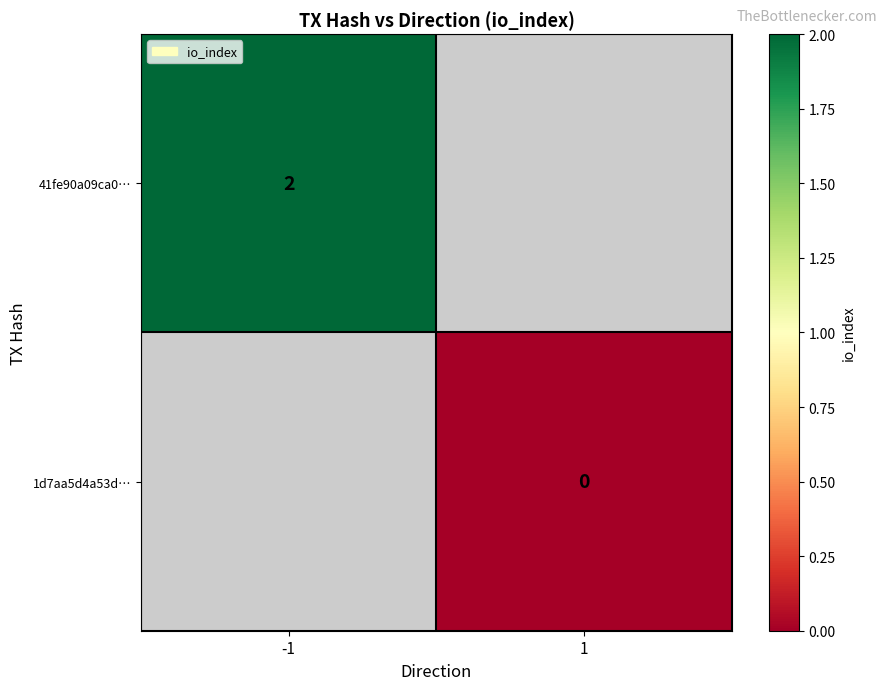

Is the value of 41fe90a09ca0… at -1 greater than the value of 1d7aa5d4a53d… at 1?

Yes